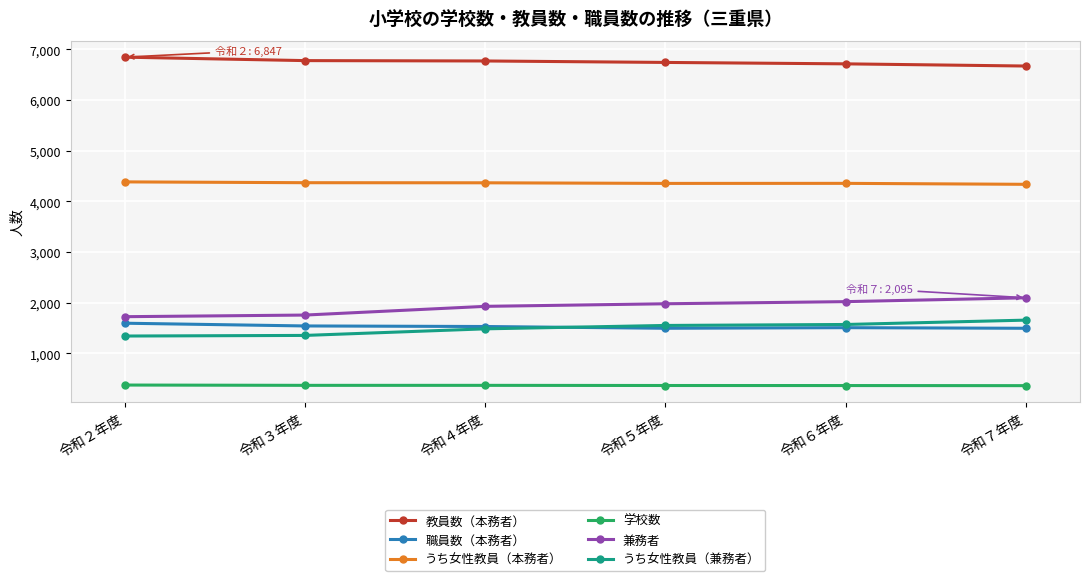

The 学校数 series shows 73 at 令和７年度. True or false?

False